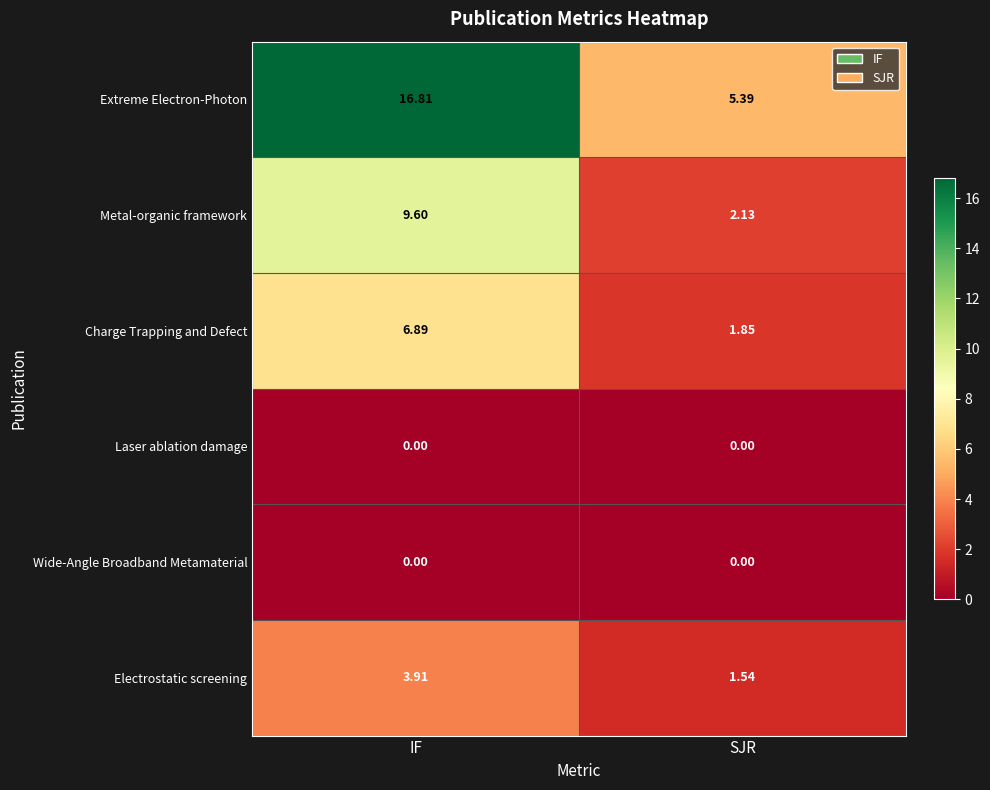

Which category has the highest value in the Electrostatic screening series?

IF